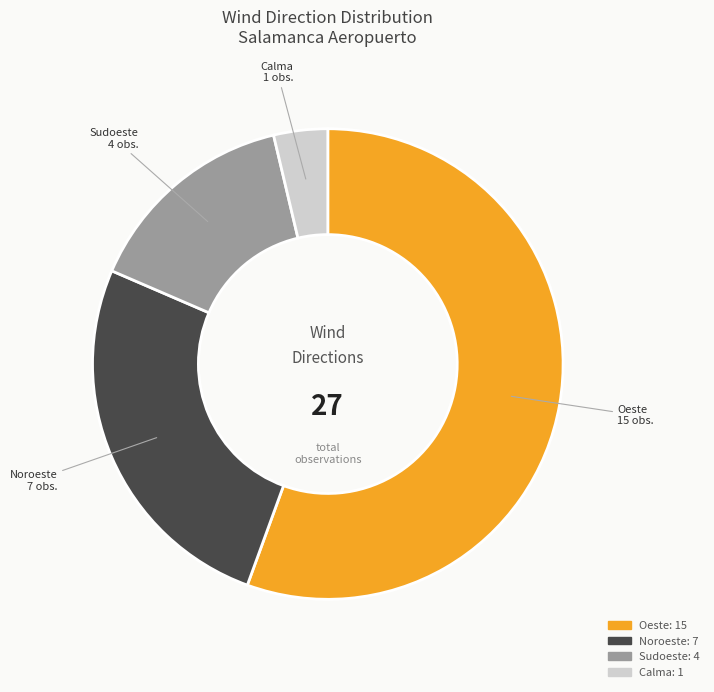

Which category accounts for the majority?

Oeste